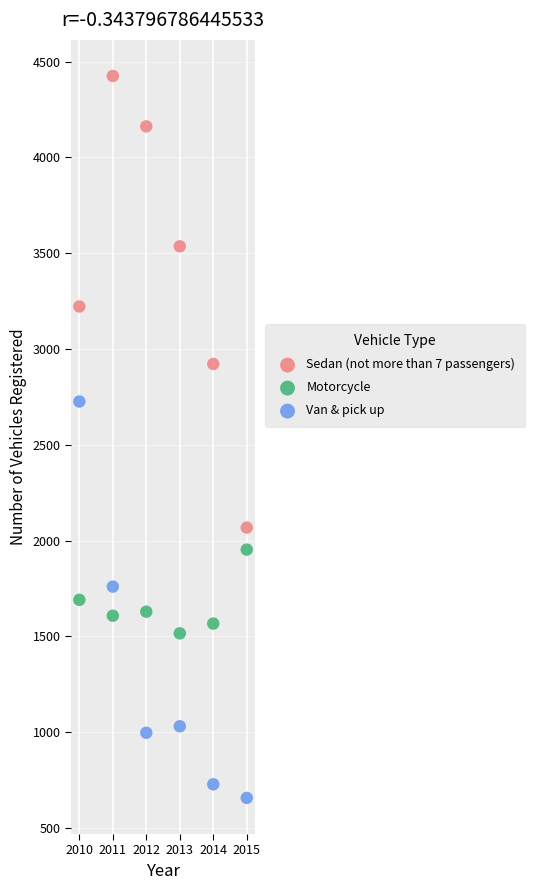

Which series contains the lowest Y value?

Van & pick up